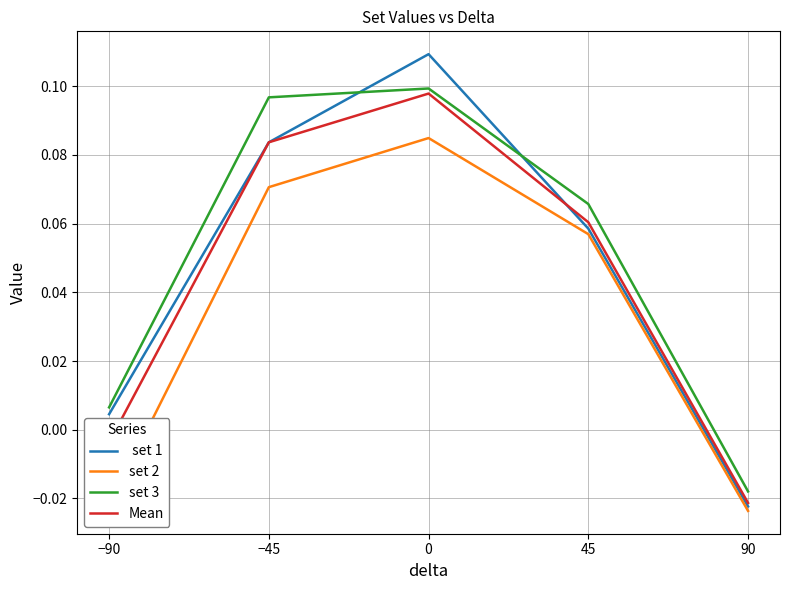

Does the chart have visible grid lines?

Yes